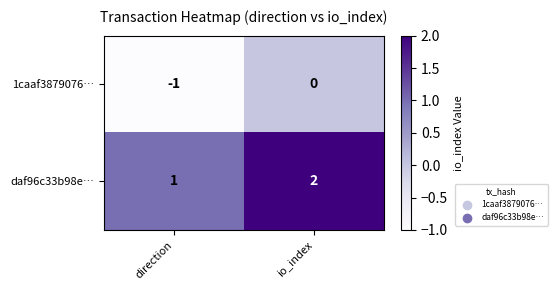

The value of 1caaf3879076… at direction is -1. True or false?

True